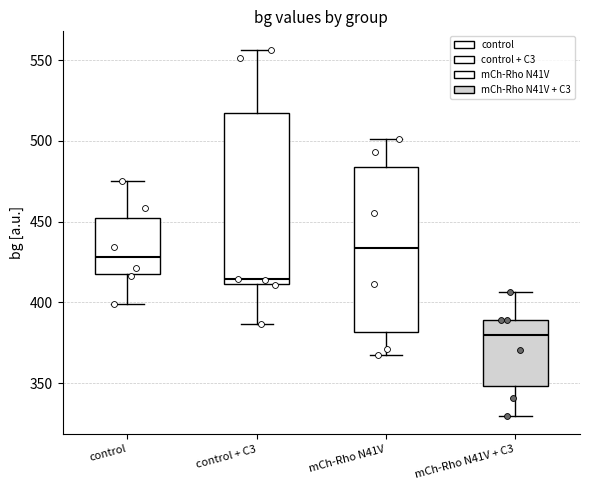

Where does the median line of the box for control sit on the y-axis? The values are not printed on the chart, so give them approximately, as read against the axis.

430